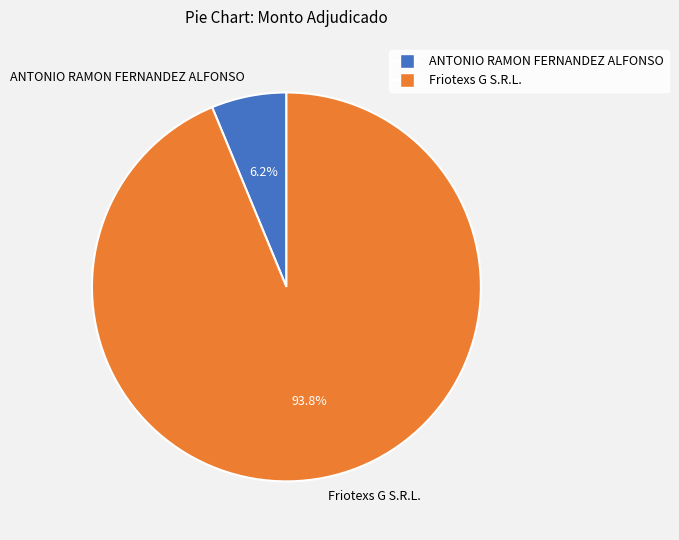

How many slices are in this pie chart?

2